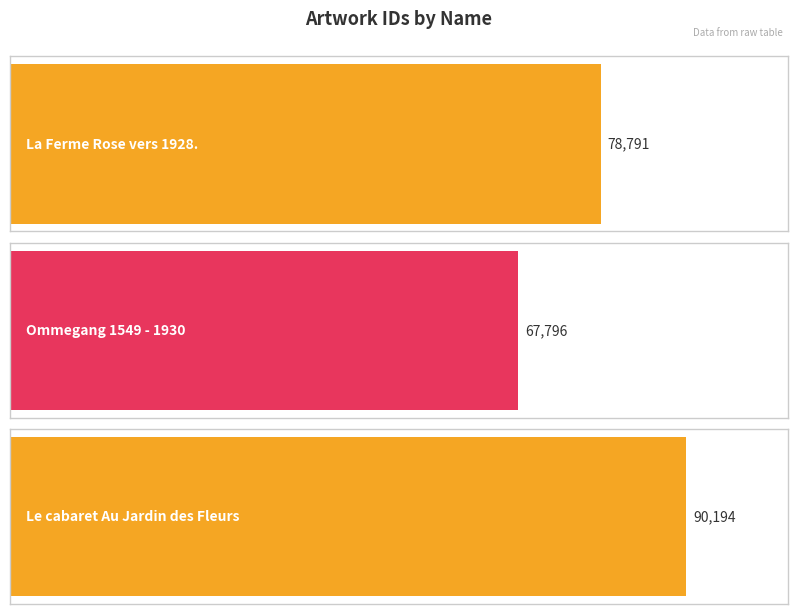

Rank the categories by value from lowest to highest.

Ommegang 1549 - 1930, La Ferme Rose vers 1928., Le cabaret Au Jardin des Fleurs